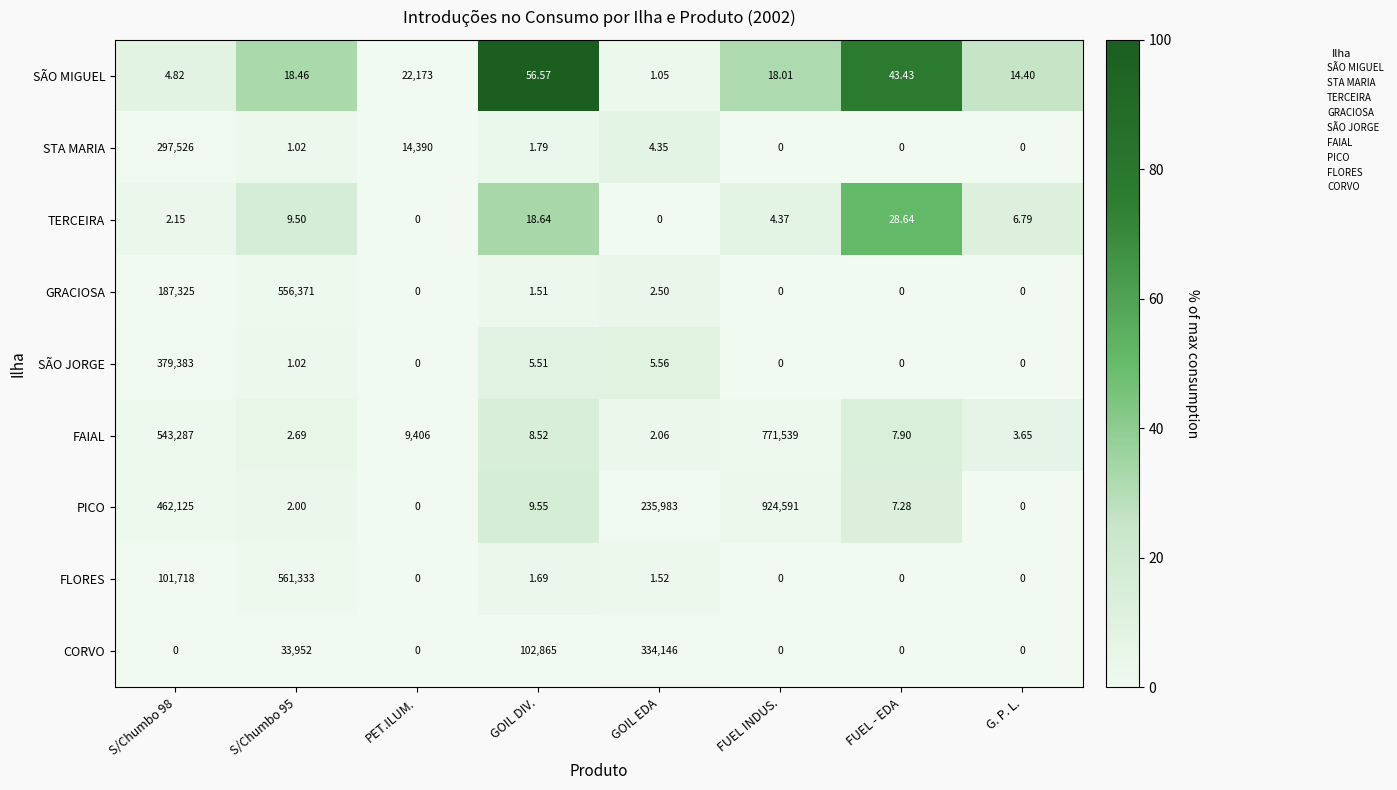

At GOIL DIV., list the series in order from largest to smallest.

CORVO, SÃO MIGUEL, TERCEIRA, PICO, FAIAL, SÃO JORGE, STA MARIA, FLORES, GRACIOSA